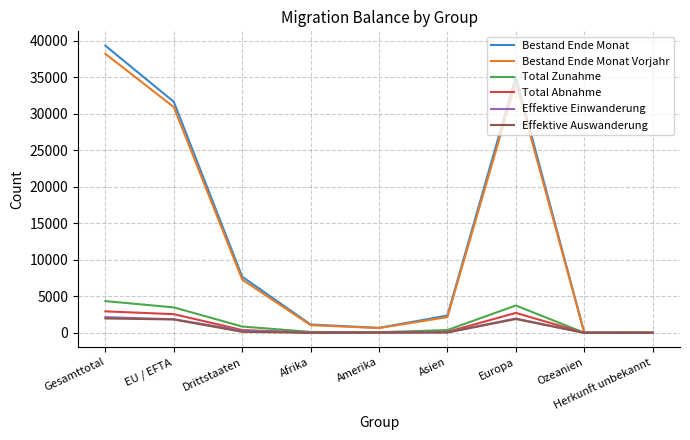

Which series has the largest range (max minus min)?

Bestand Ende Monat